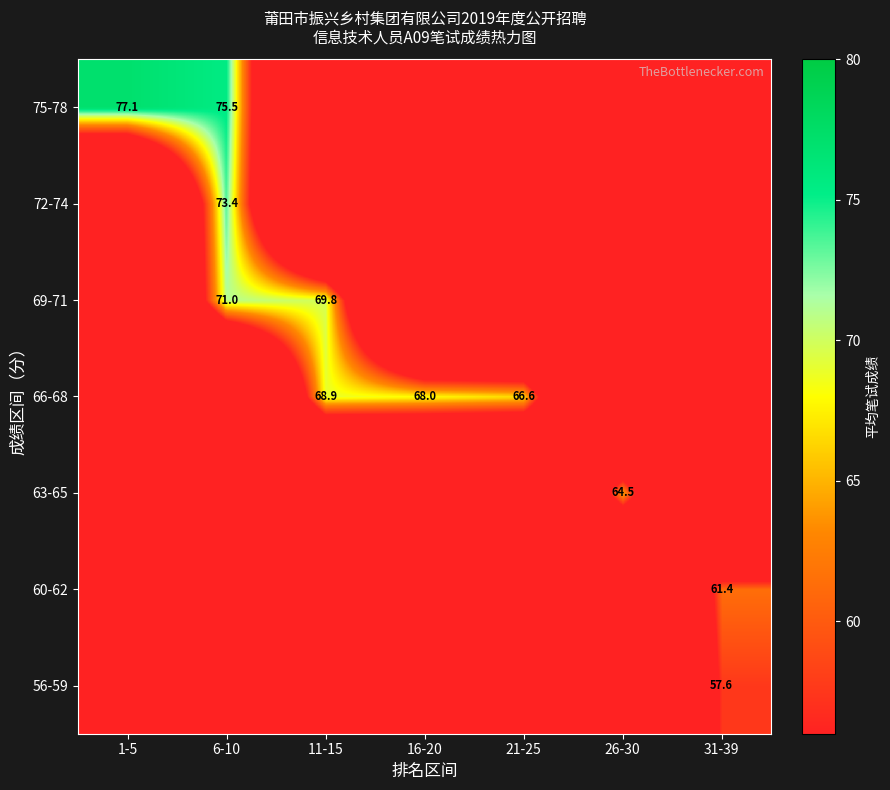

True or false: 66-68 has a value of 47.4 at 16-20.

False